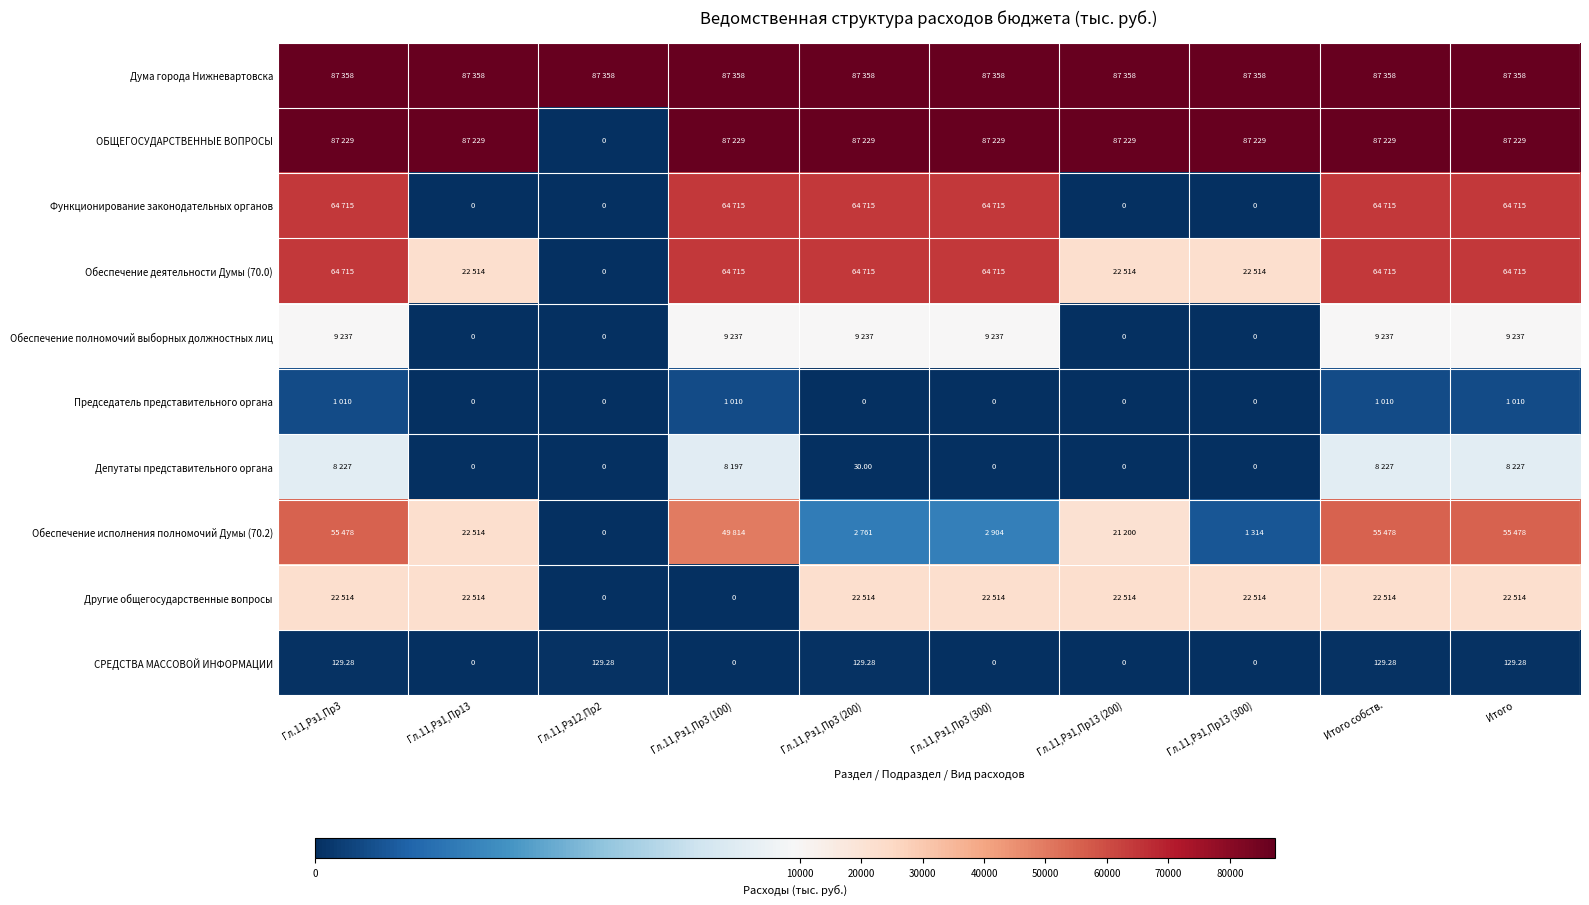

What is the sum of all Обеспечение полномочий выборных должностных лиц values?

55422.5